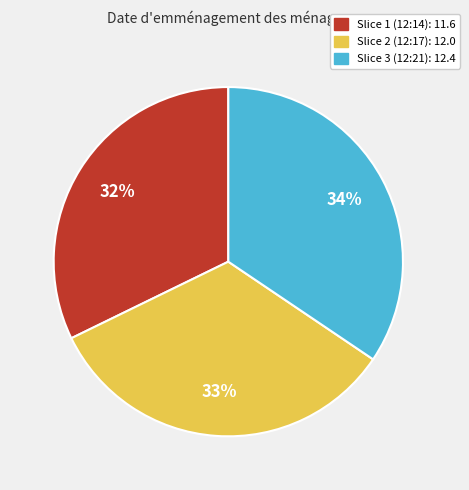

Is there any slice that represents more than half of the pie?

No